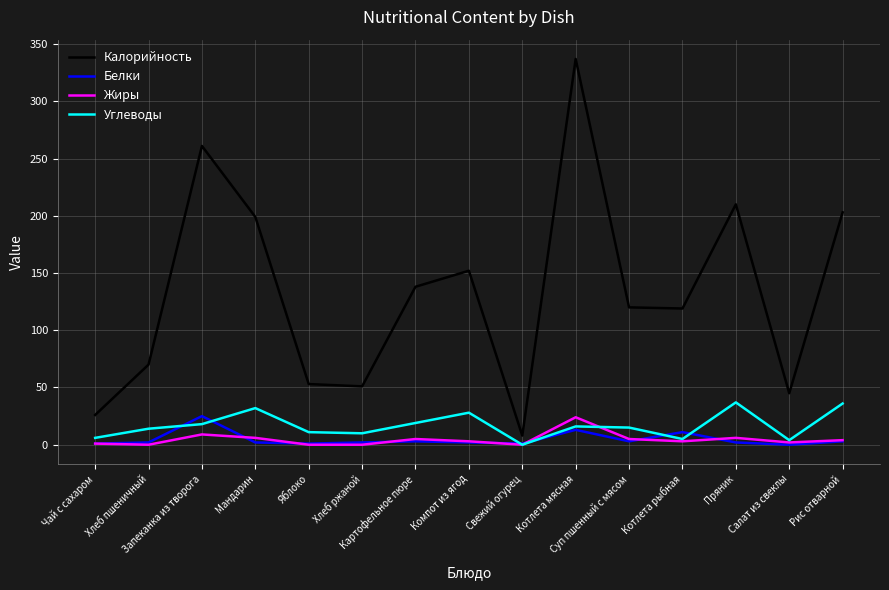

True or false: Белки and Углеводы cross at least once.

True